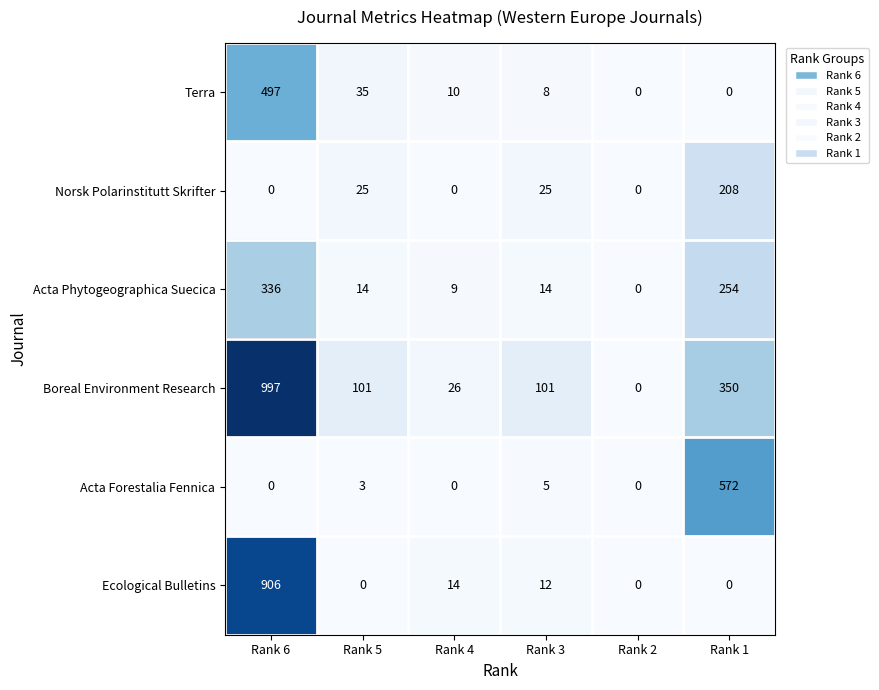

How many distinct data groups are displayed?

6